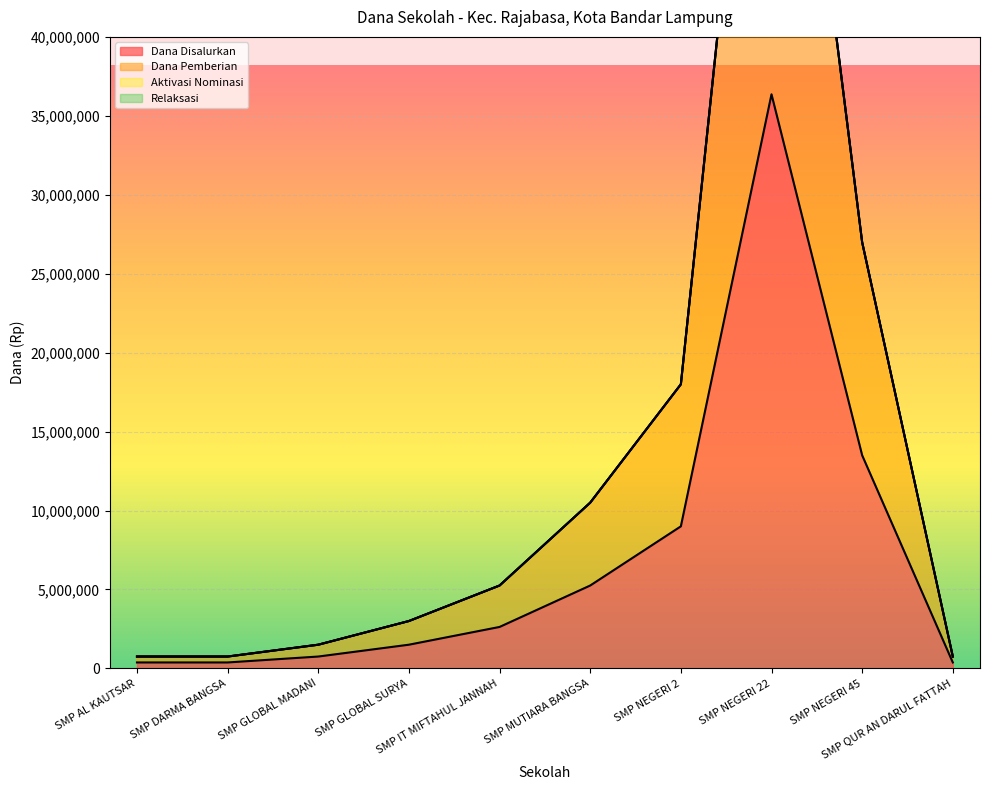

True or false: Dana Disalurkan and Dana Pemberian cross at least once.

False